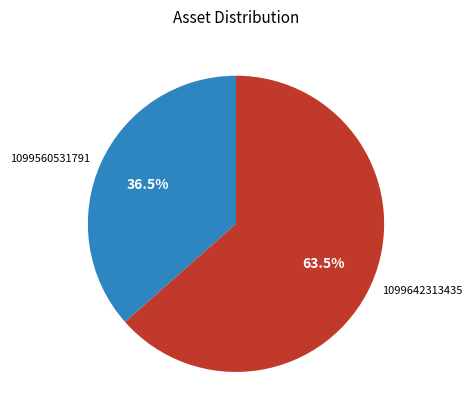

To the nearest percent, what is the average slice percentage?

50%